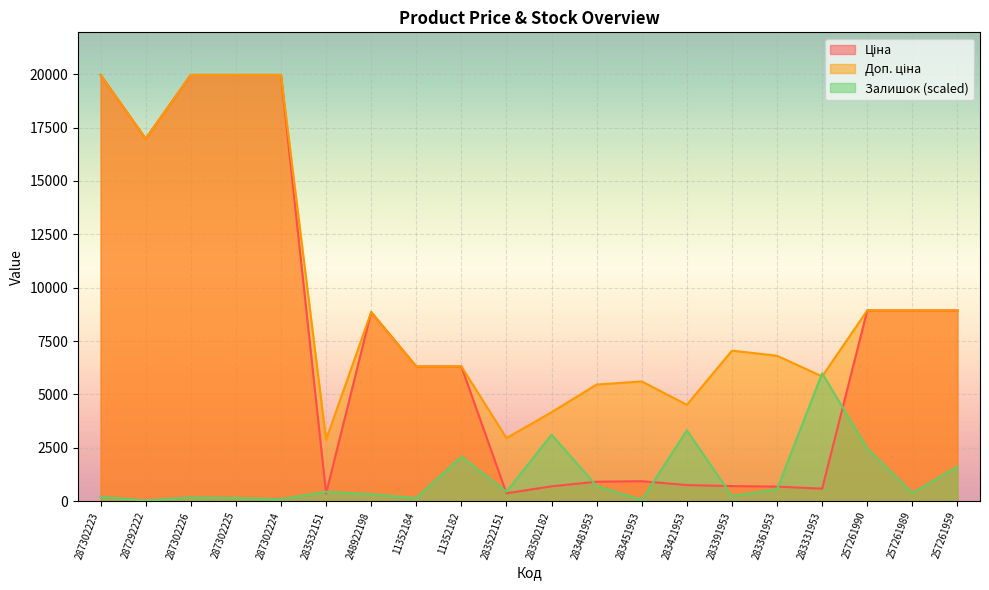

Where does the Доп. ціна series first go above 7051?

287302223